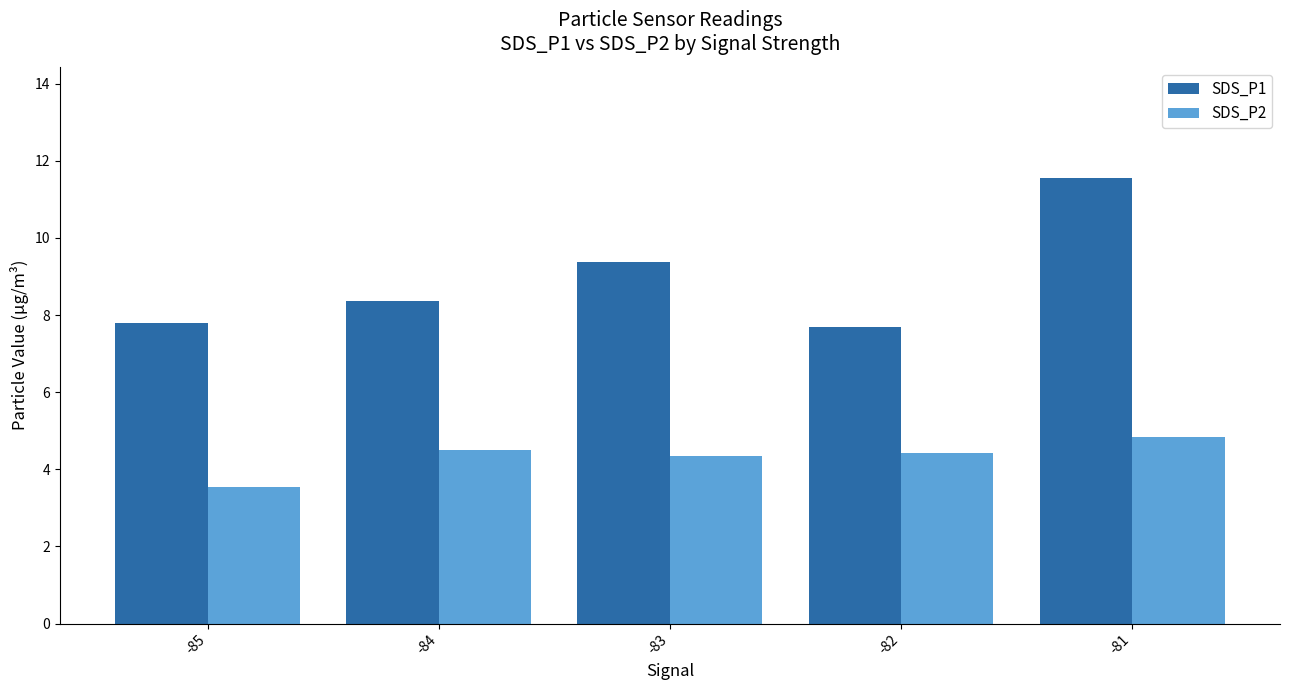

How many series are shown in this chart?

2